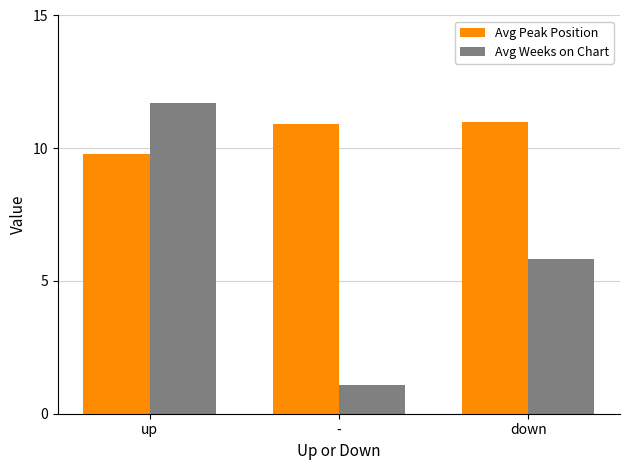

What is the maximum value shown in the chart?

11.7